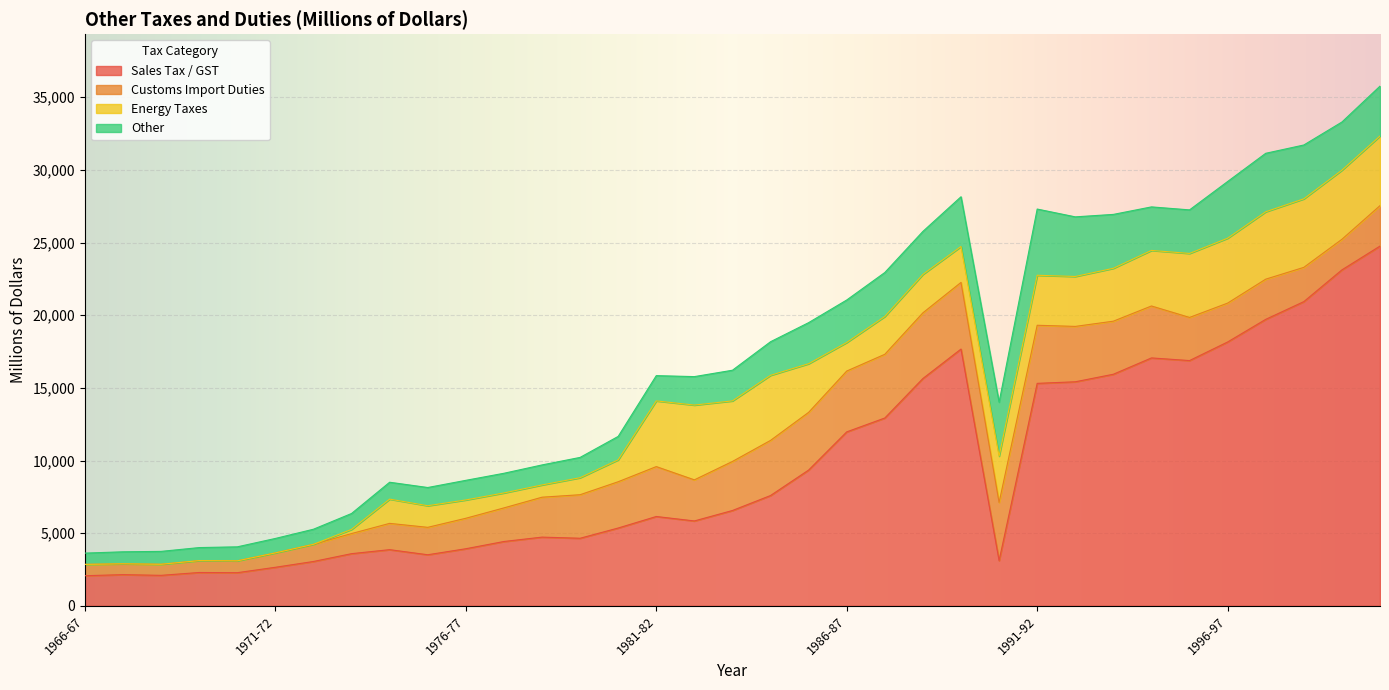

Which series ends up on top after the final intersection of Energy Taxes and Sales Tax / GST?

Sales Tax / GST